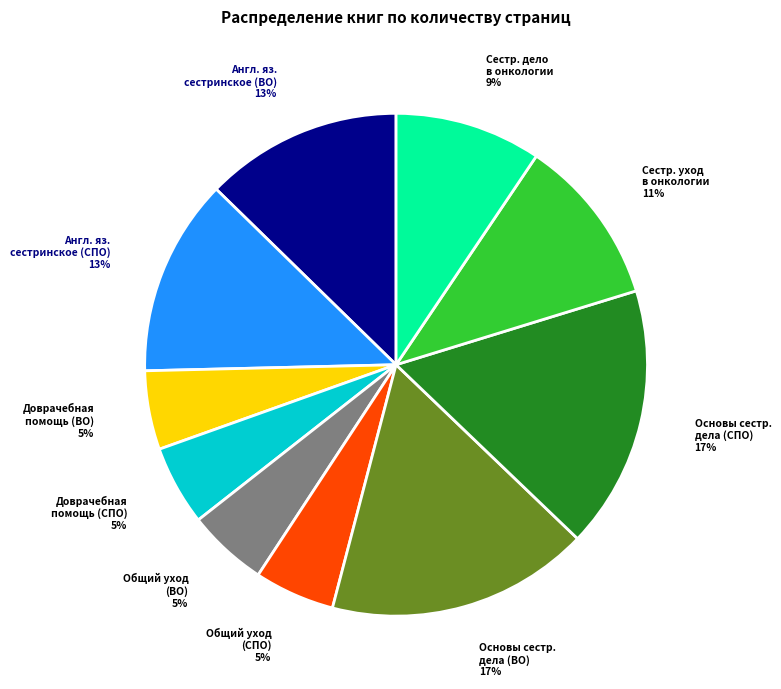

Is there any slice that represents more than half of the pie?

No